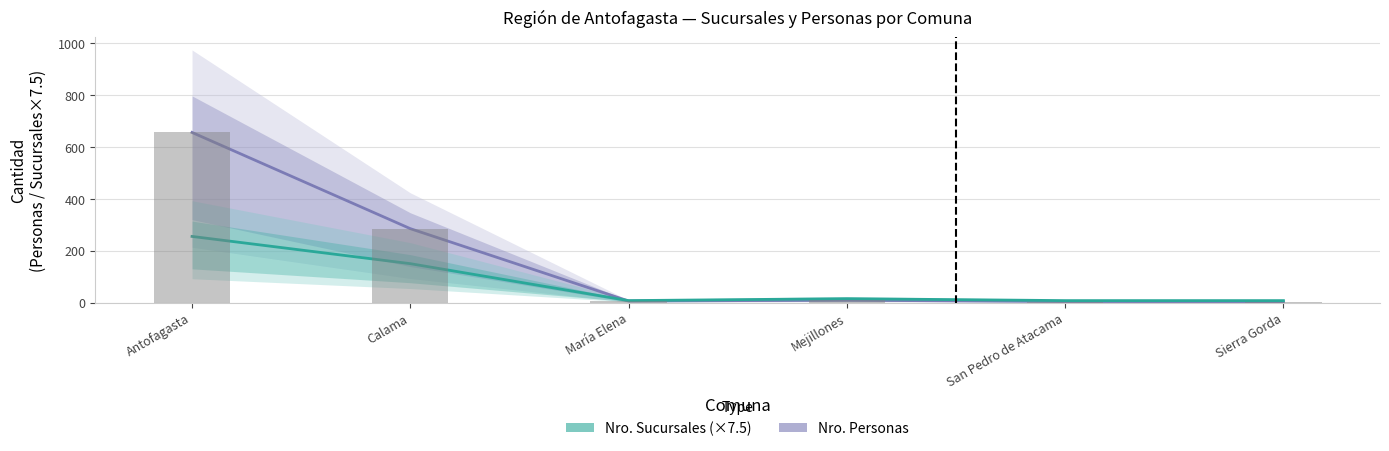

What are all the series names shown in the legend?

Nro. Personas, Nro. Sucursales (×7.5)